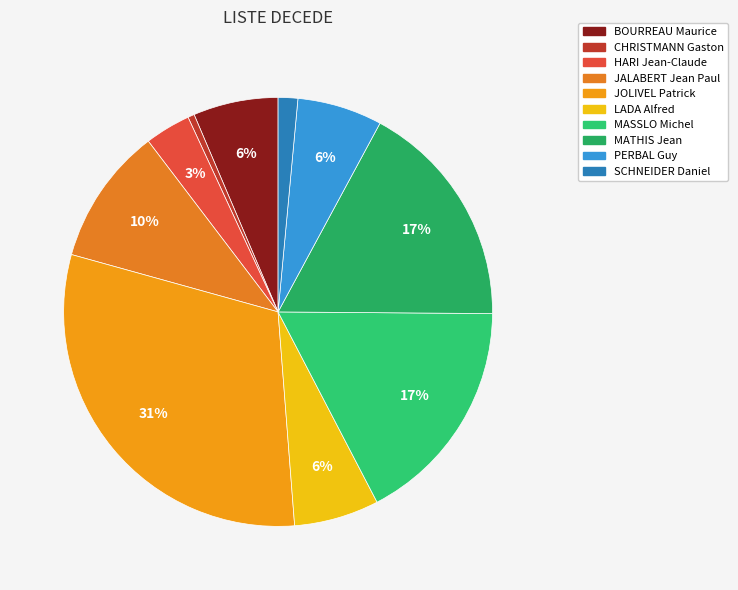

True or false: MATHIS Jean accounts for 17% of the total.

True